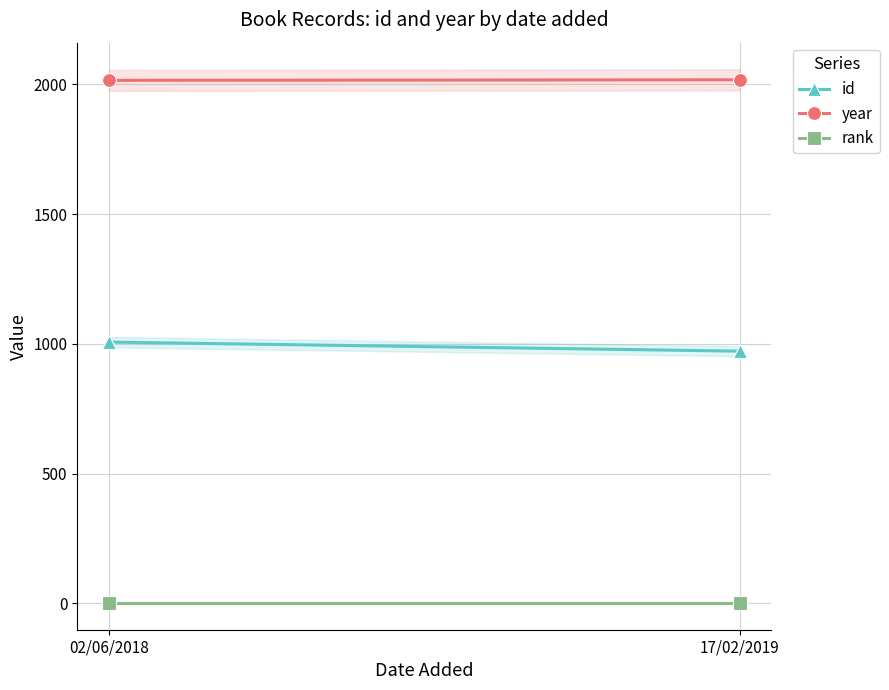

At 02/06/2018, list the series in order from smallest to largest.

rank, id, year